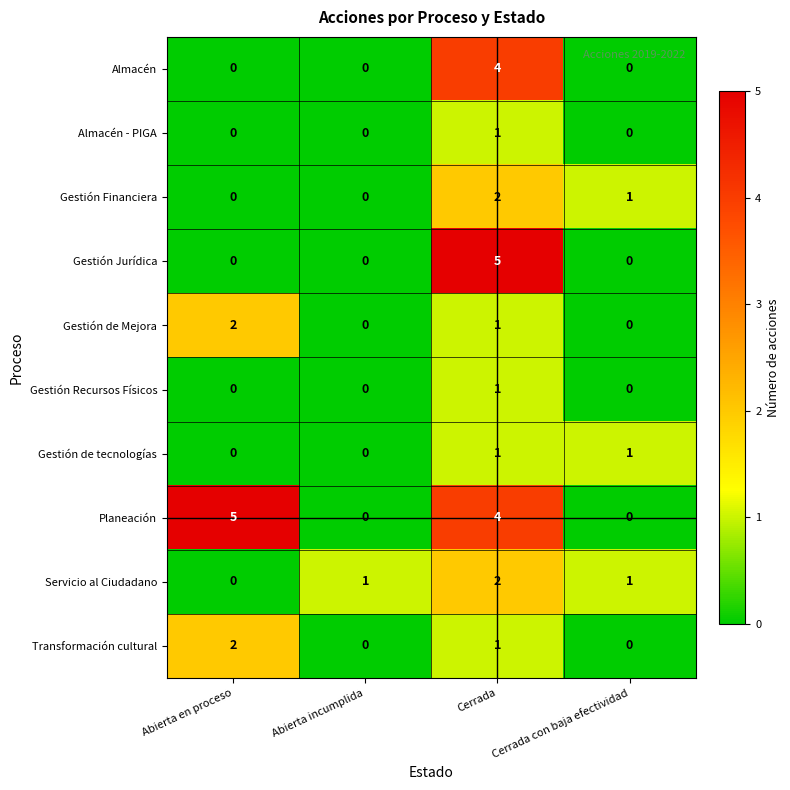

What is the sum of the Planeación values at Abierta en proceso and Cerrada con baja efectividad?

5